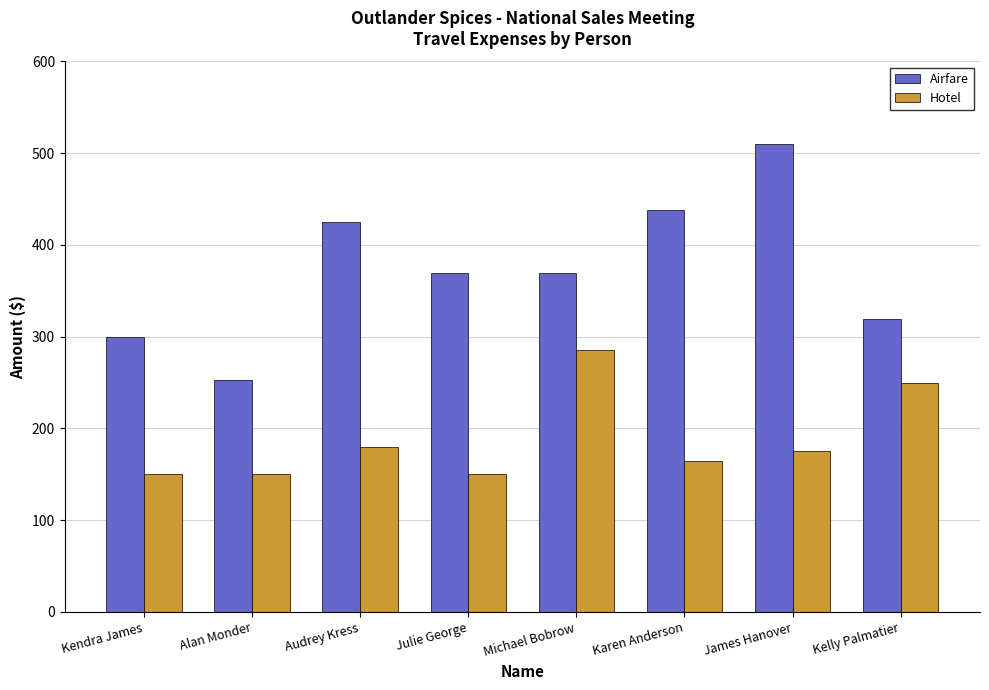

What is the difference between the Airfare values at James Hanover and Kendra James?

210